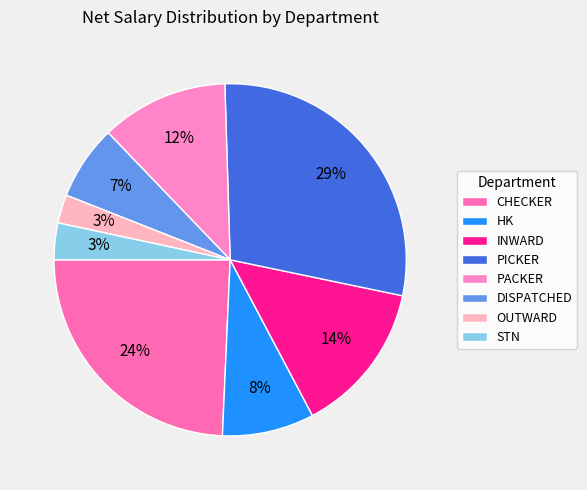

To the nearest percent, what is the difference between the largest and smallest slice percentages?

26%